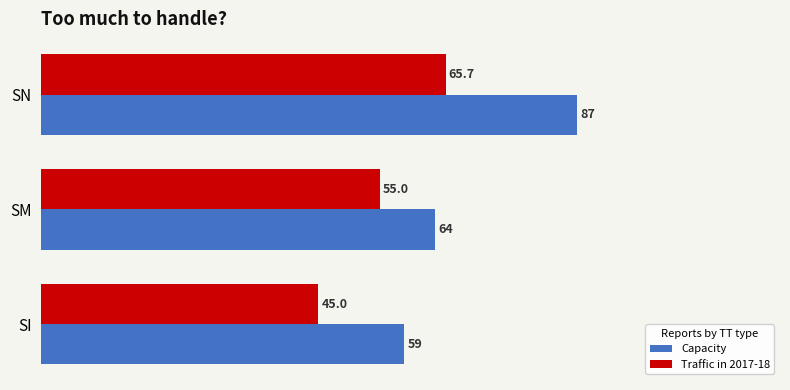

Which series has the largest total across all categories?

Capacity